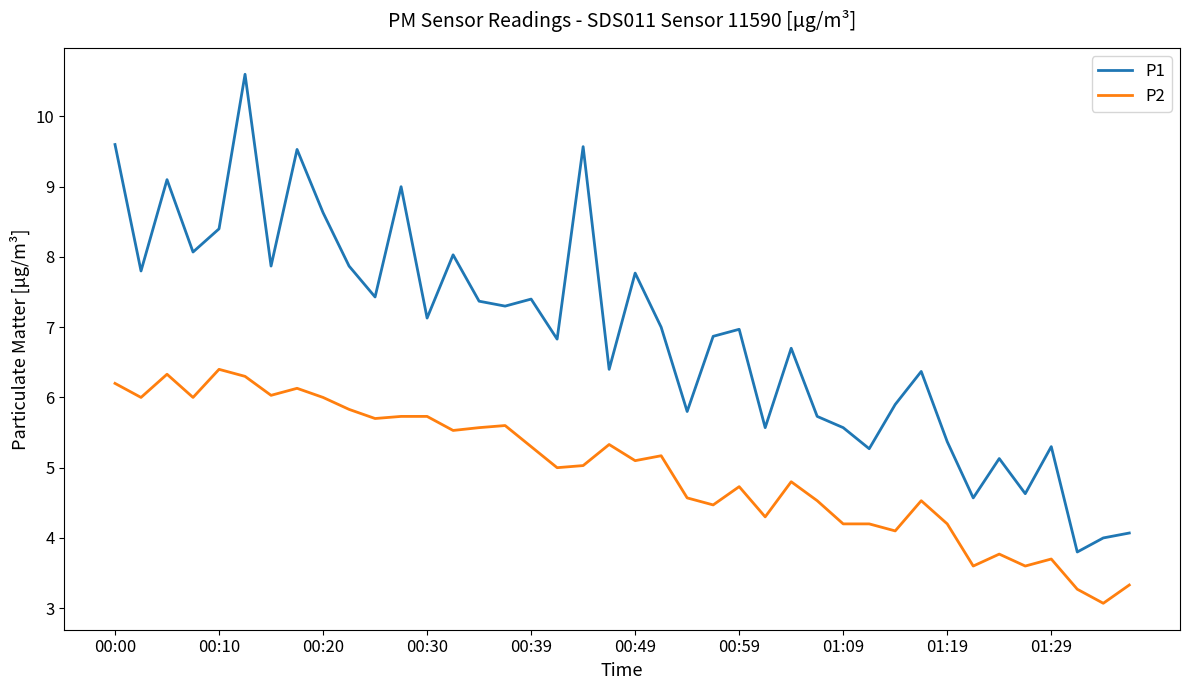

True or false: P1 and P2 intersect in this chart.

False